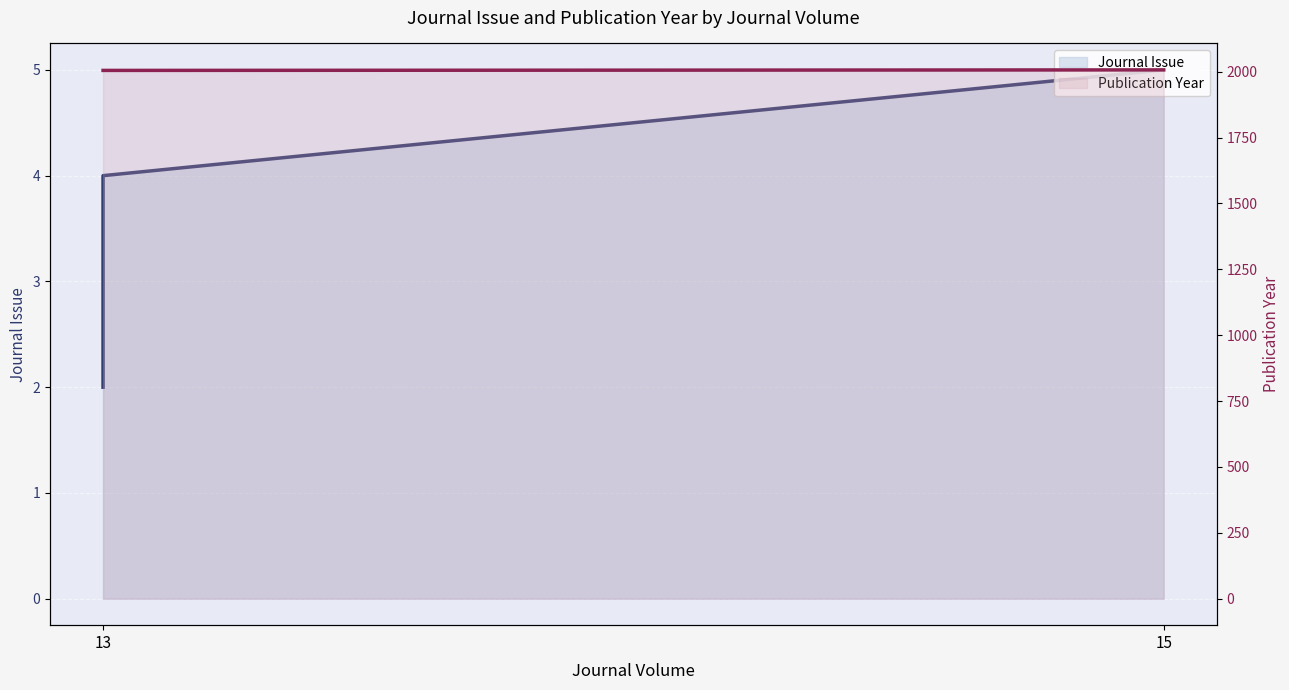

What value does the Publication Year series have at 15?

2005